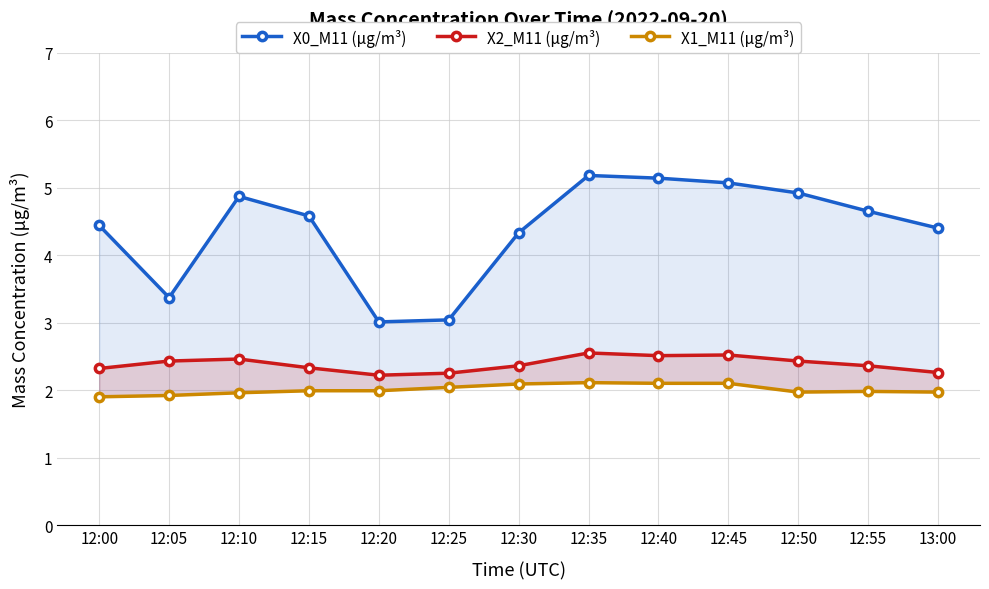

Does the chart have visible grid lines?

Yes